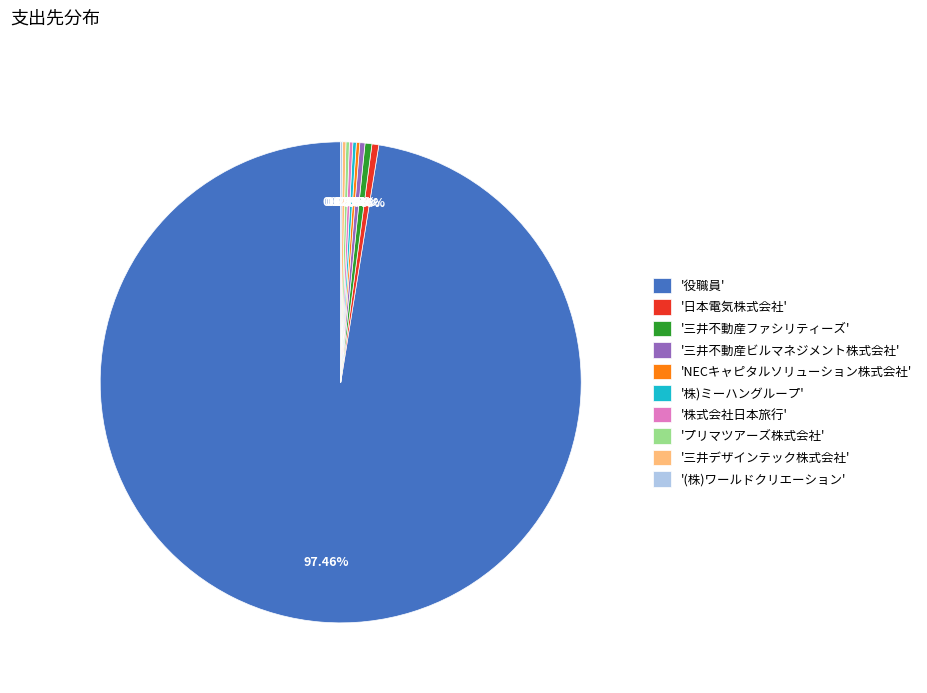

Is there any slice that represents more than half of the pie?

Yes